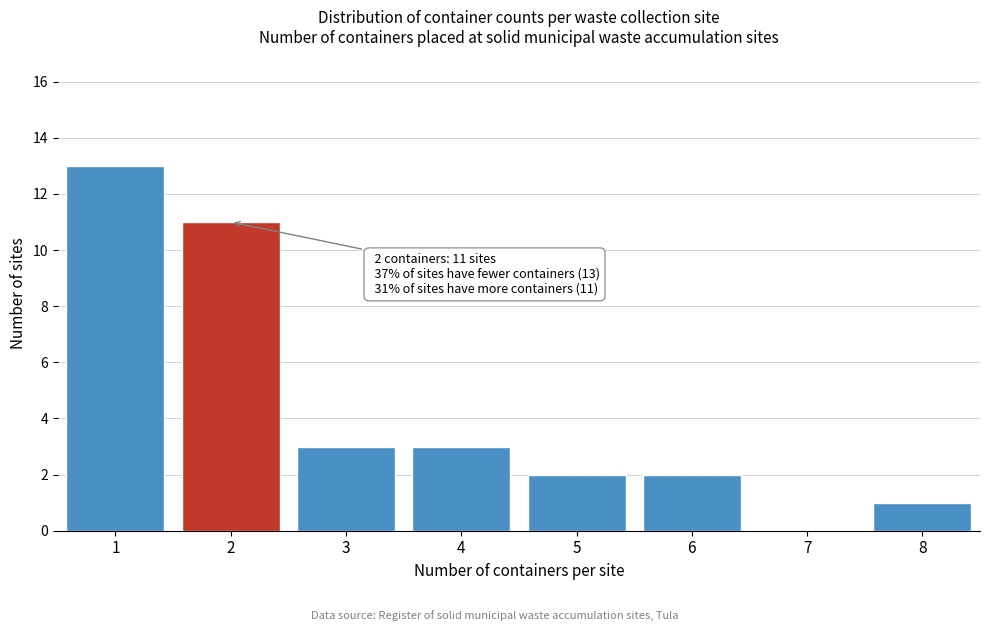

Reading left to right, extract all data points from this chart.

1=13	2=11	3=3	4=3	5=2	6=2	7=0	8=1